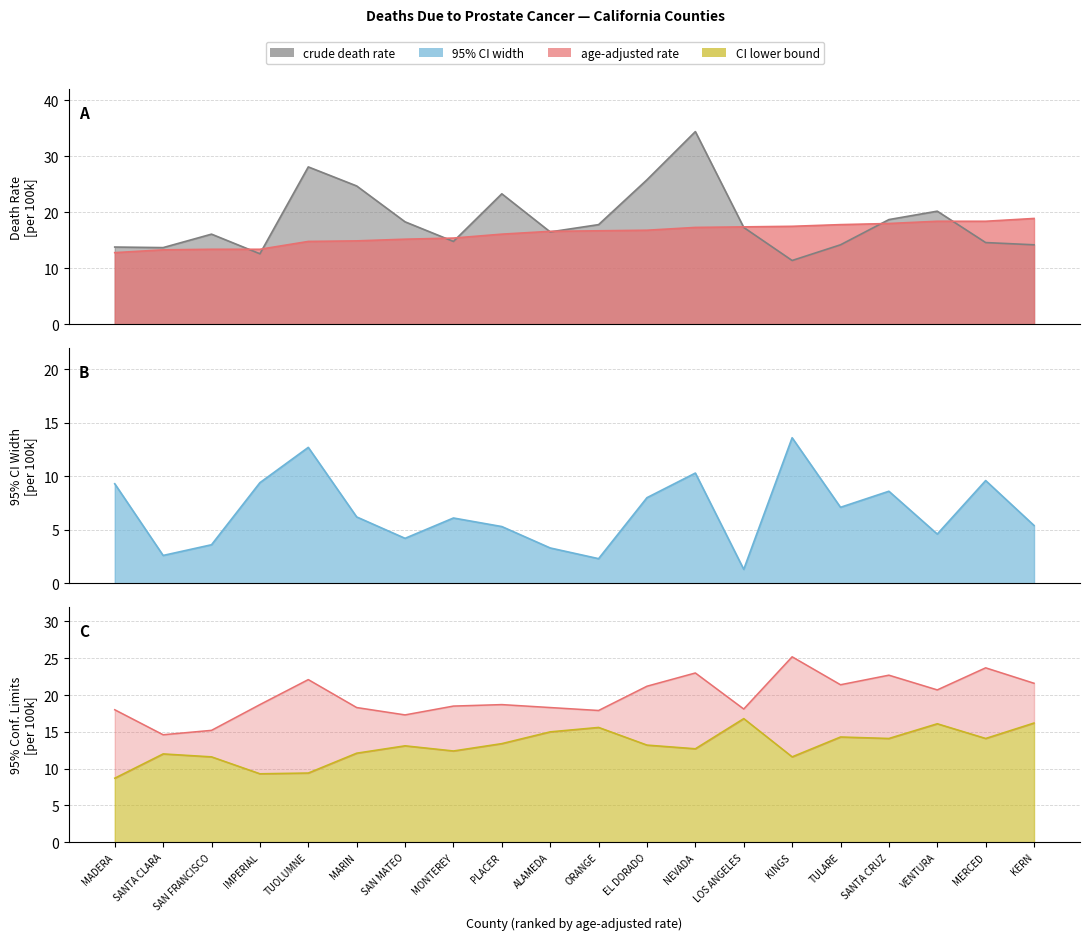

Reading right to left, transcribe all the data shown in this chart.

crude_death_rate: KERN=14.2	MERCED=14.6	VENTURA=20.2	SANTA CRUZ=18.7	TULARE=14.2	KINGS=11.4	LOS ANGELES=17.3	NEVADA=34.4	EL DORADO=25.8	ORANGE=17.8	ALAMEDA=16.5	PLACER=23.3	MONTEREY=14.8	SAN MATEO=18.3	MARIN=24.7	TUOLUMNE=28.1	IMPERIAL=12.6	SAN FRANCISCO=16.1	SANTA CLARA=13.7	MADERA=13.8
age_adj_rate: KERN=18.9	MERCED=18.4	VENTURA=18.4	SANTA CRUZ=18.0	TULARE=17.8	KINGS=17.5	LOS ANGELES=17.4	NEVADA=17.3	EL DORADO=16.8	ORANGE=16.7	ALAMEDA=16.6	PLACER=16.1	MONTEREY=15.4	SAN MATEO=15.2	MARIN=14.9	TUOLUMNE=14.8	IMPERIAL=13.4	SAN FRANCISCO=13.4	SANTA CLARA=13.3	MADERA=12.8
ci_lower: KERN=16.2	MERCED=14.1	VENTURA=16.1	SANTA CRUZ=14.1	TULARE=14.3	KINGS=11.6	LOS ANGELES=16.8	NEVADA=12.7	EL DORADO=13.2	ORANGE=15.6	ALAMEDA=15.0	PLACER=13.4	MONTEREY=12.4	SAN MATEO=13.1	MARIN=12.1	TUOLUMNE=9.4	IMPERIAL=9.3	SAN FRANCISCO=11.6	SANTA CLARA=12.0	MADERA=8.7
ci_upper: KERN=21.6	MERCED=23.7	VENTURA=20.7	SANTA CRUZ=22.7	TULARE=21.4	KINGS=25.2	LOS ANGELES=18.1	NEVADA=23.0	EL DORADO=21.2	ORANGE=17.9	ALAMEDA=18.3	PLACER=18.7	MONTEREY=18.5	SAN MATEO=17.3	MARIN=18.3	TUOLUMNE=22.1	IMPERIAL=18.7	SAN FRANCISCO=15.2	SANTA CLARA=14.6	MADERA=18.0